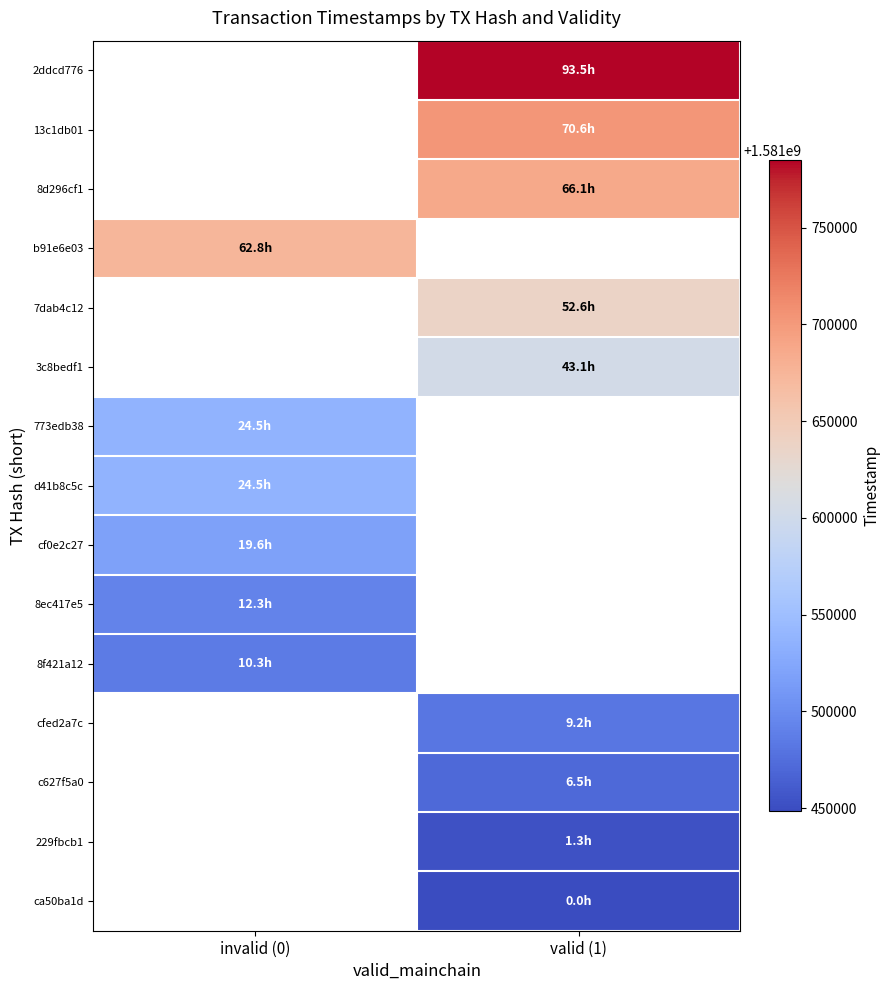

What is the minimum value for 8f421a12?

1581485270.0